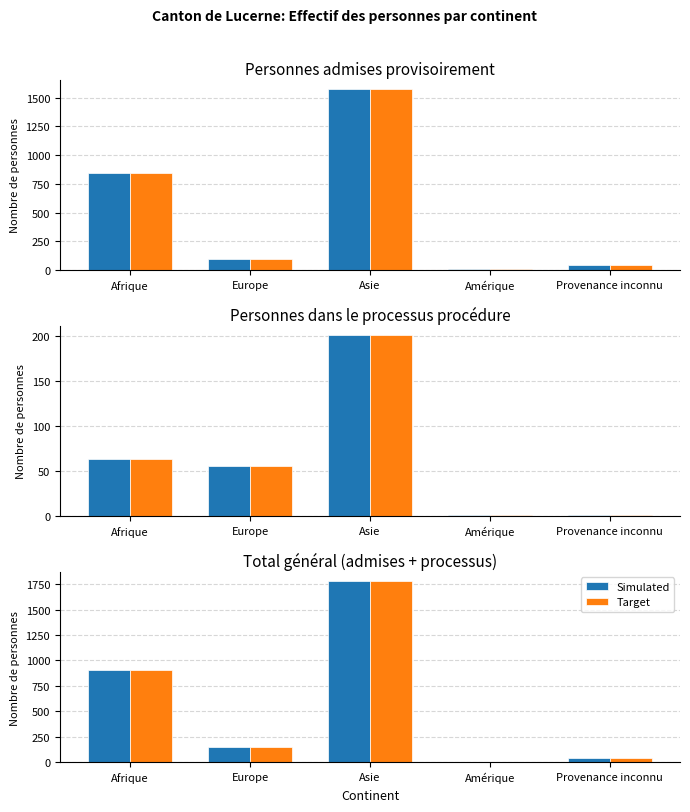

Reading left to right, transcribe all the data shown in this chart.

Simulated: Afrique=905	Europe=152	Asie=1780	Amérique=7	Provenance inconnu=41
Target: Afrique=905	Europe=152	Asie=1780	Amérique=7	Provenance inconnu=41